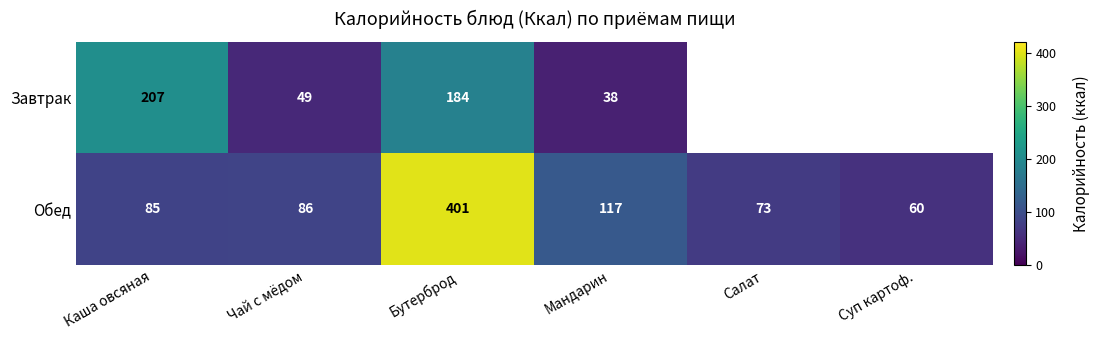

Which series has the widest spread of values?

Обед